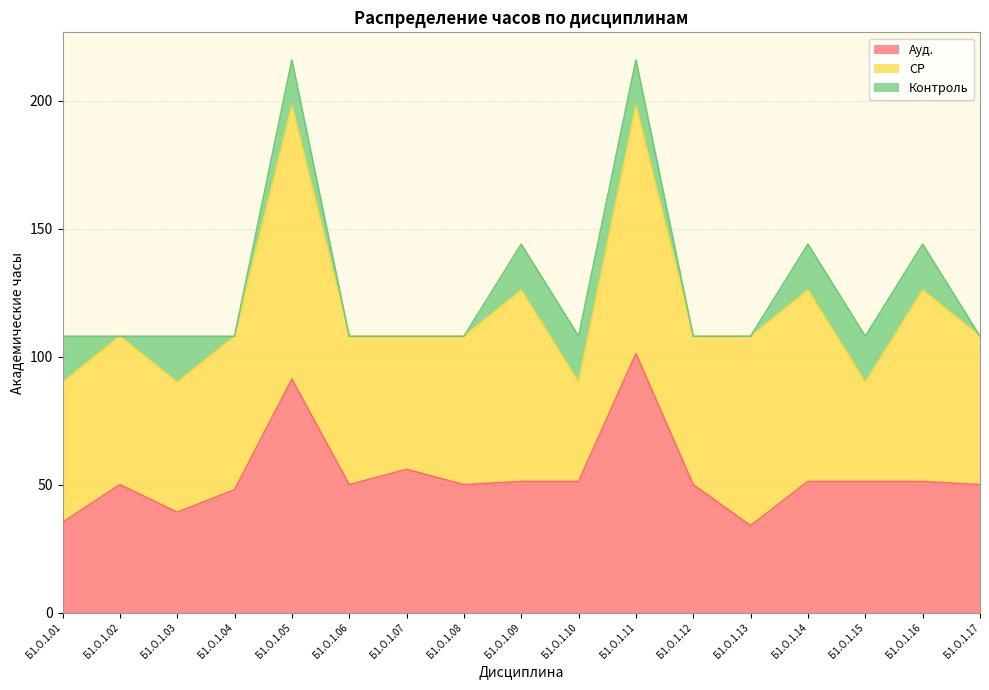

What is the sum of all Контроль values?

162.0